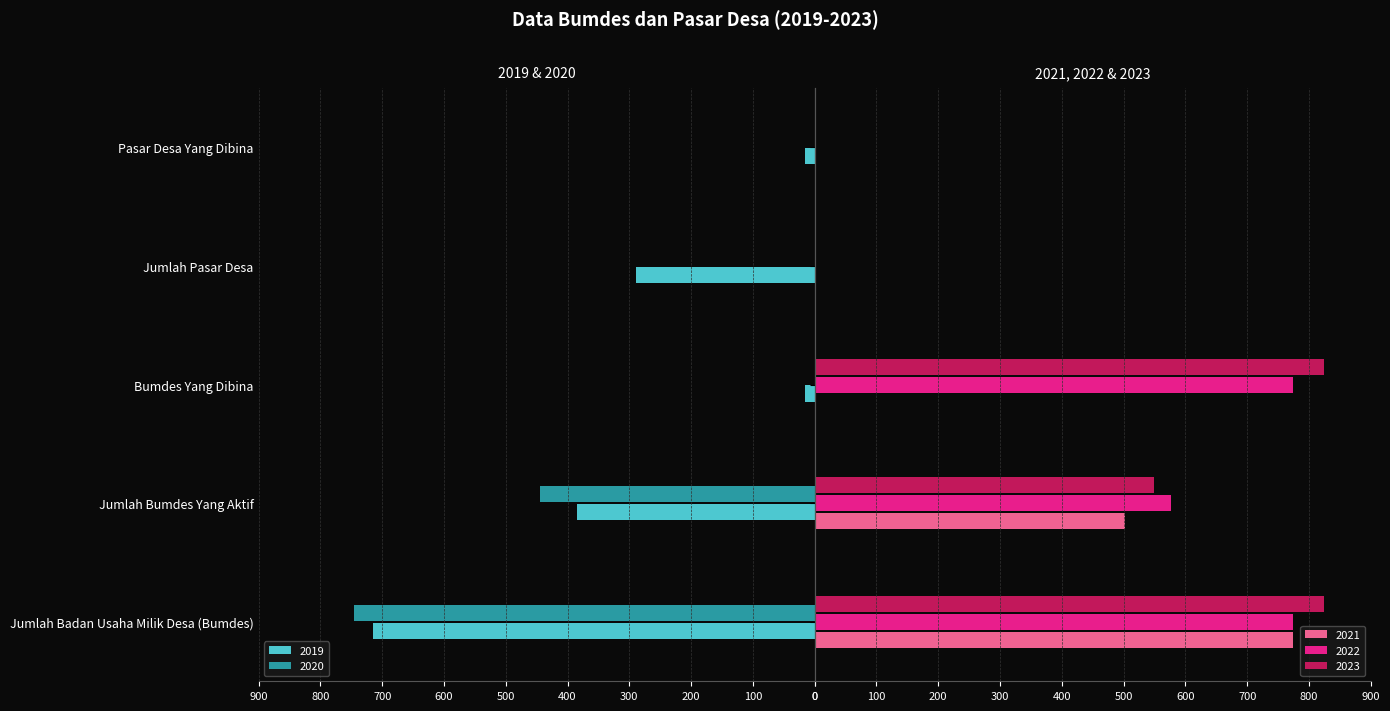

The value of 2022 at Bumdes Yang Dibina is 774. True or false?

True